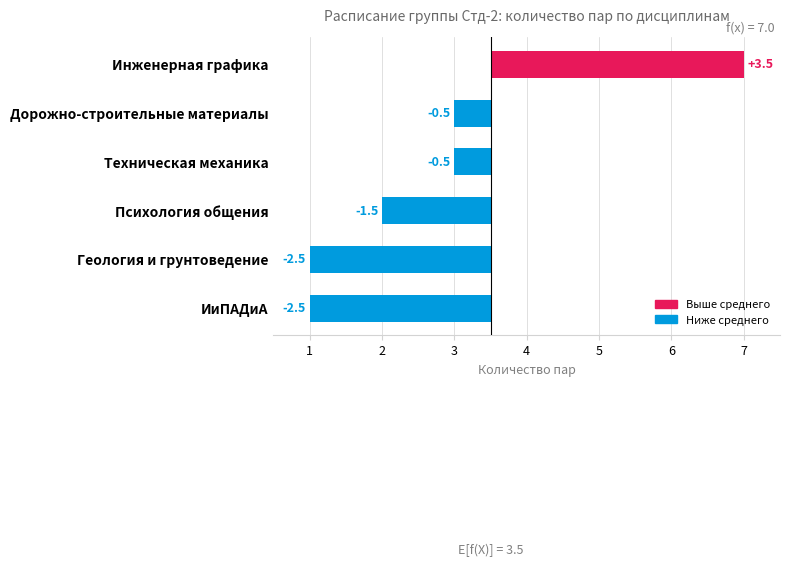

How many values are above zero?

1